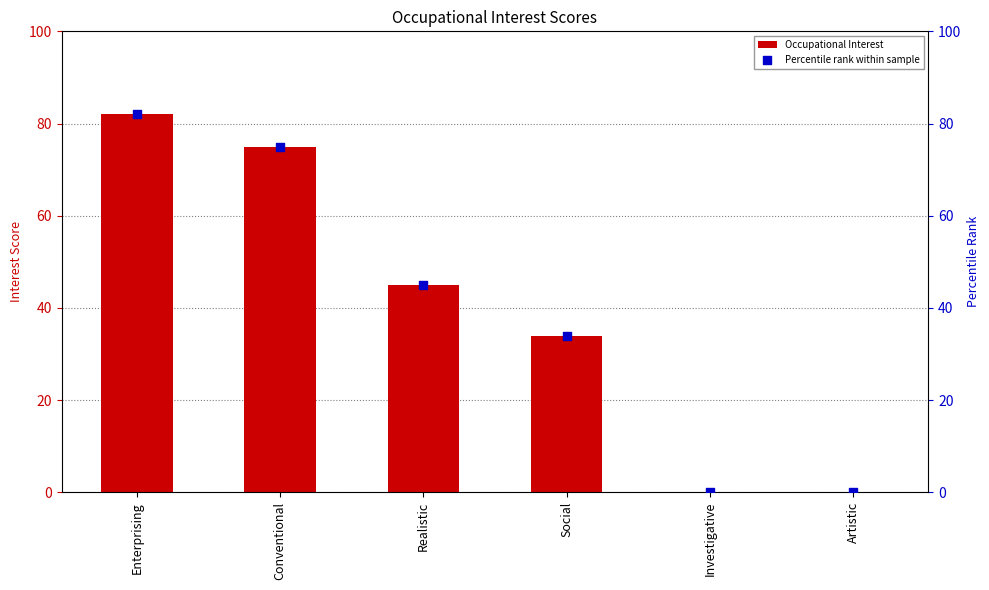

What are all the series names shown in the legend?

Occupational Interest, Percentile rank within sample